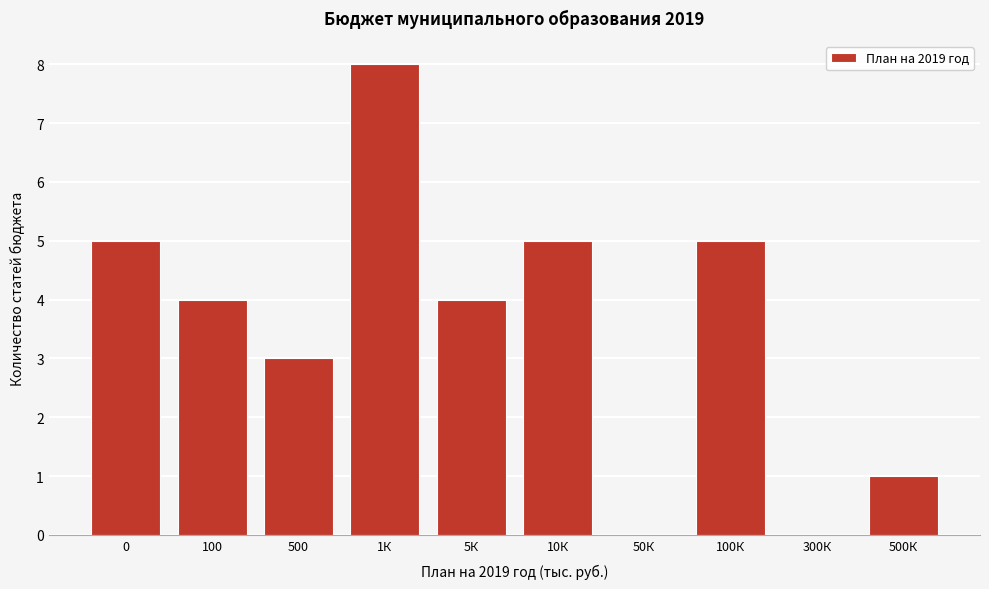

Reading left to right, what are all the values shown in this chart?

0=5	100=4	500=3	1К=8	5К=4	10К=5	50К=0	100К=5	300К=0	500К=1